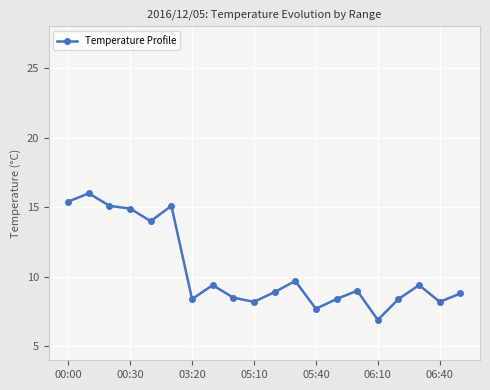

What is the average value?

10.5